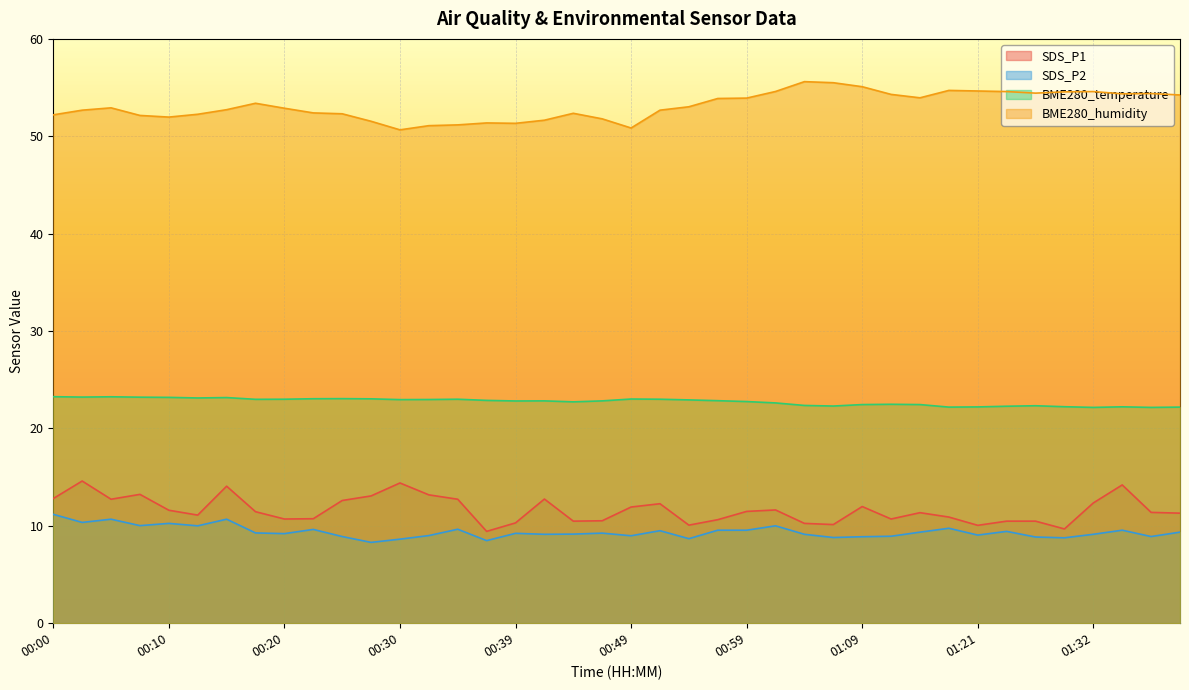

What position from the left is 00:03?

2